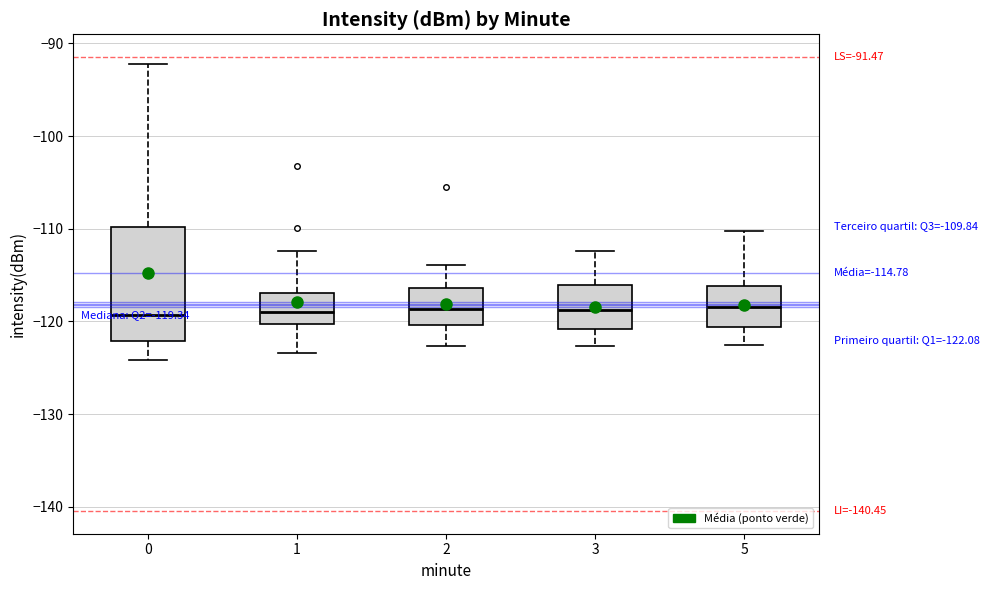

Which box is the tallest, from its lower edge to its upper edge?

0